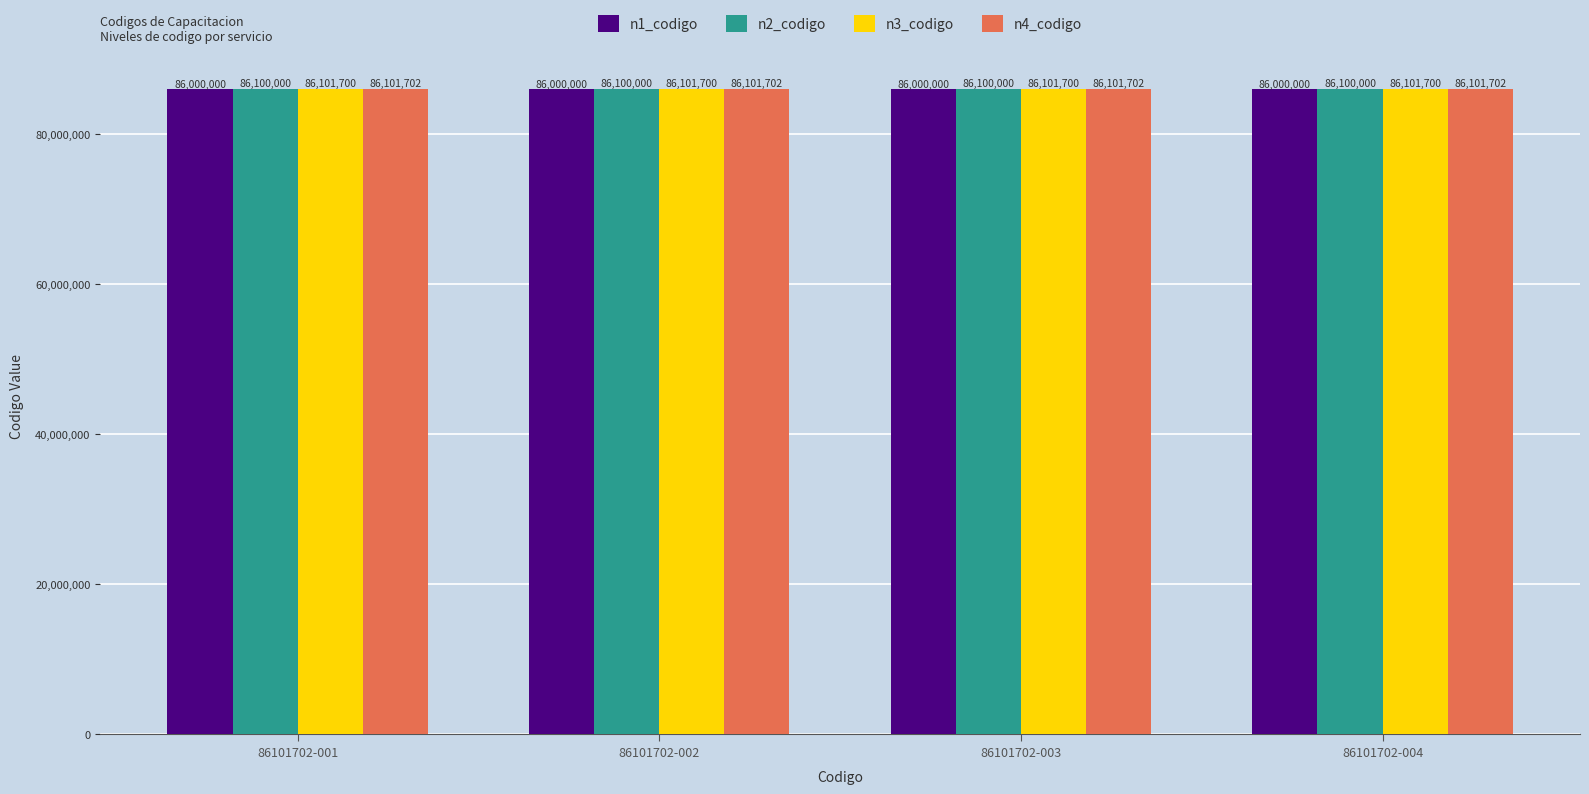

True or false: n1_codigo has a value of 144269873 at 86101702-001.

False